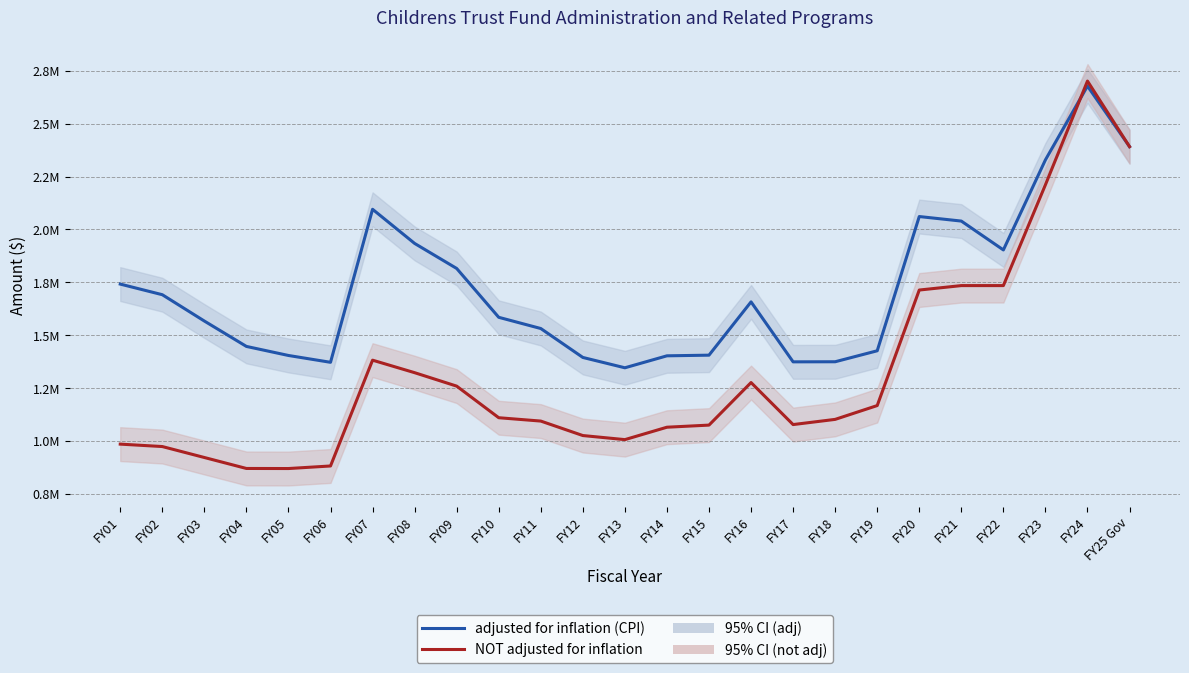

What are all the series names shown in the legend?

adjusted for inflation (CPI), NOT adjusted for inflation